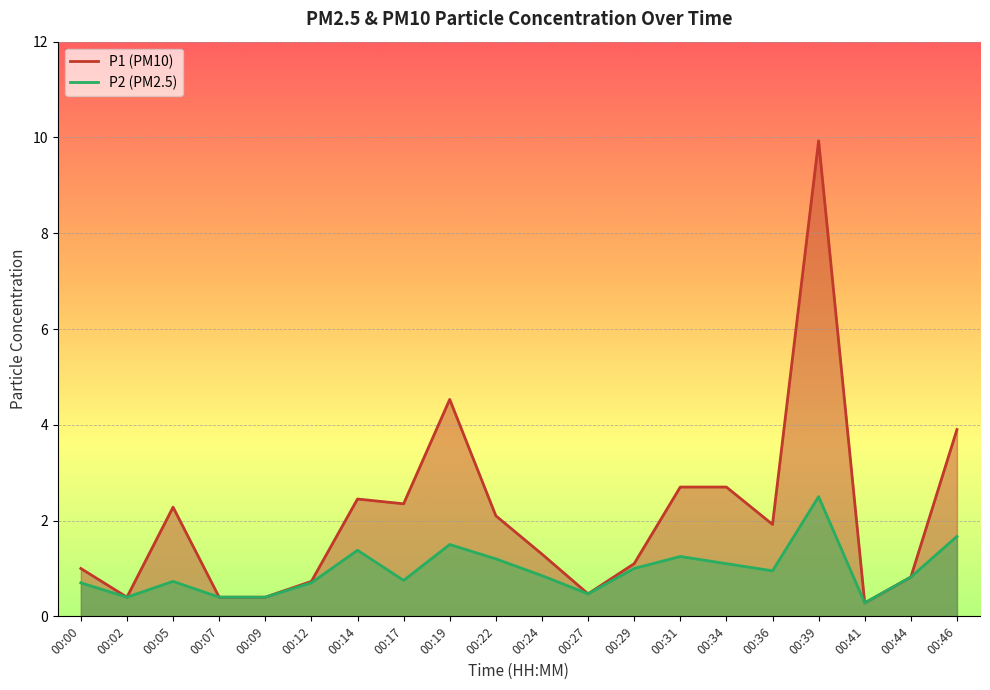

True or false: P1 has more than 1 interior local peaks.

True